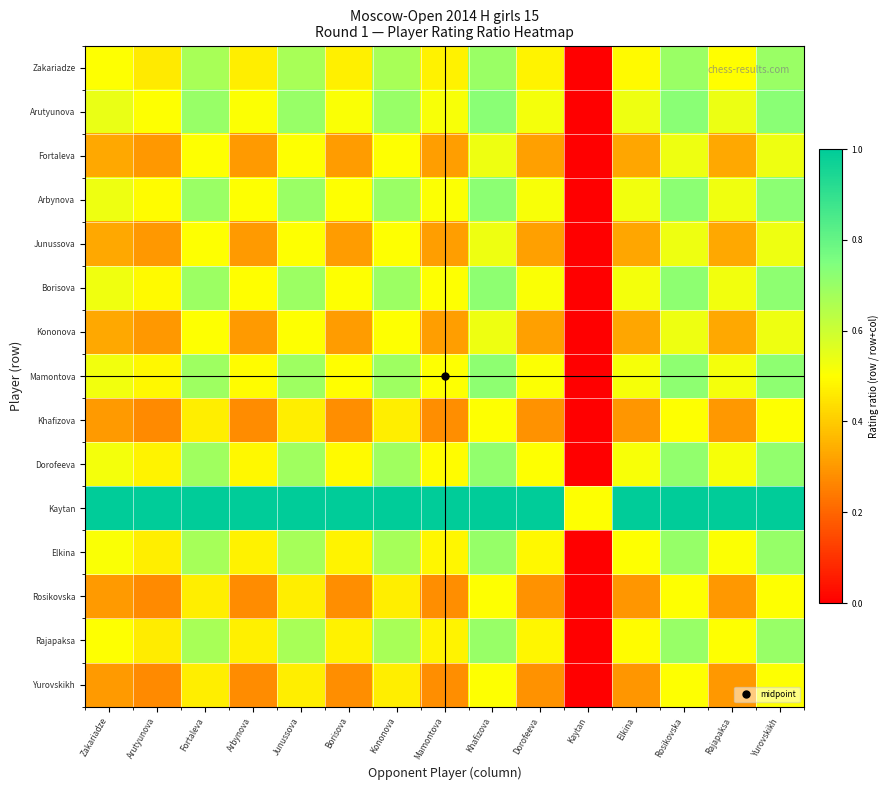

Which series has the largest range (max minus min)?

Arutyunova